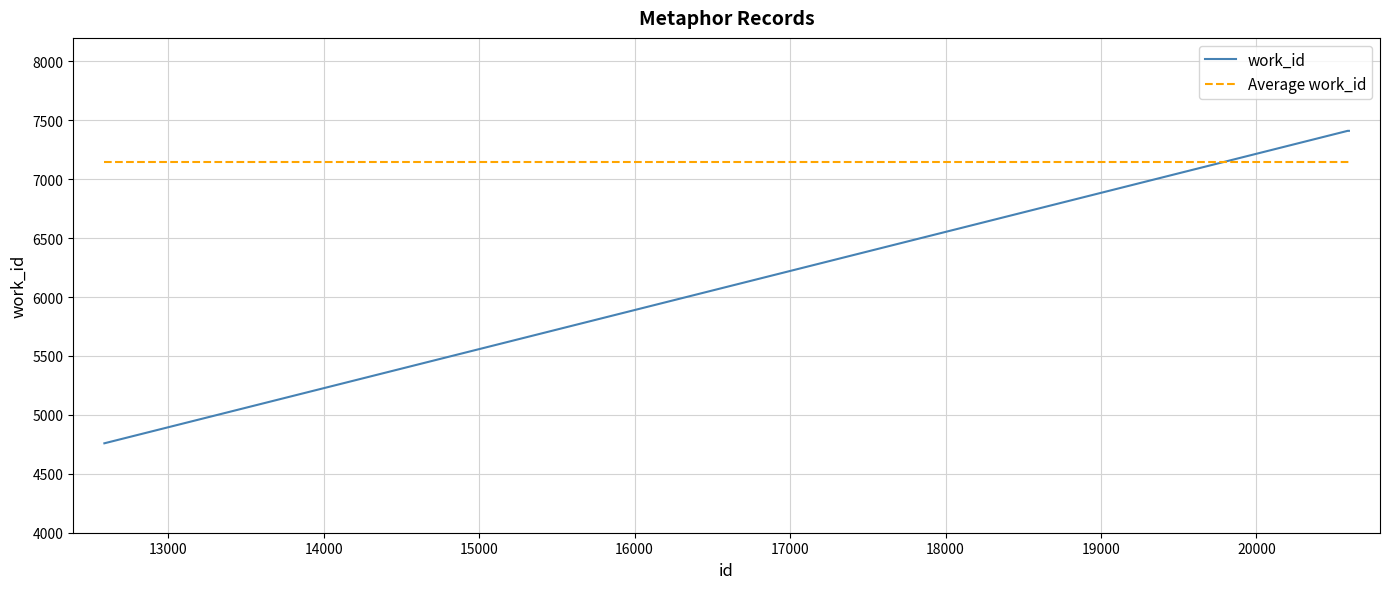

How many values in the work_id series are below 7411?

1